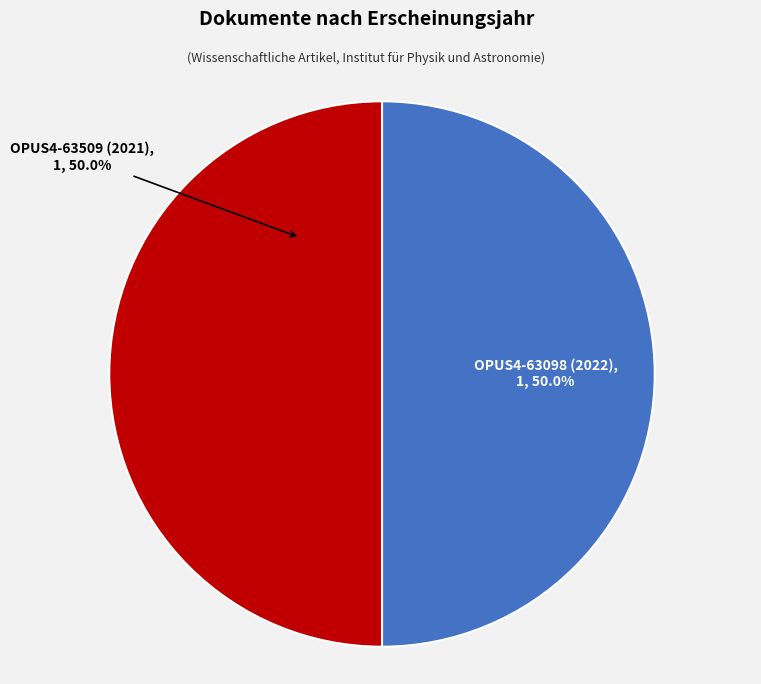

Approximately how many times larger is the value at OPUS4-63098 (2022) compared to OPUS4-63509 (2021)?

1.0